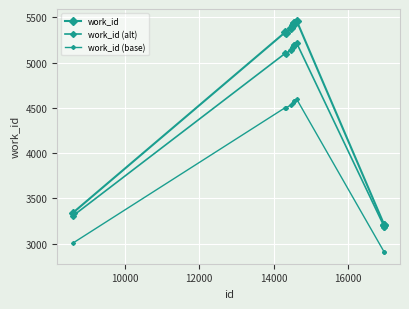

How many values in the work_id (base) series exceed 4535?

5